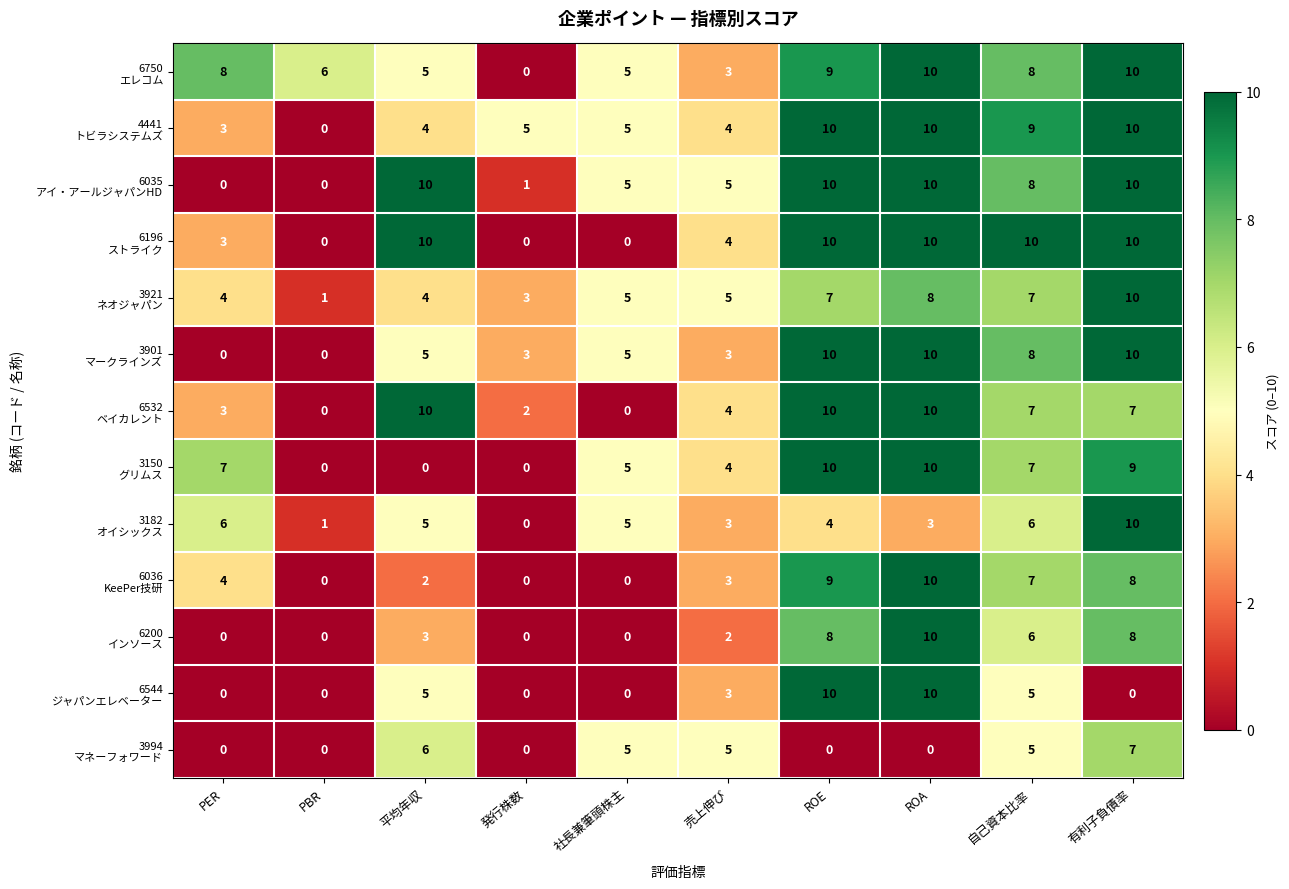

At how many categories does at least one series exceed 7?

6